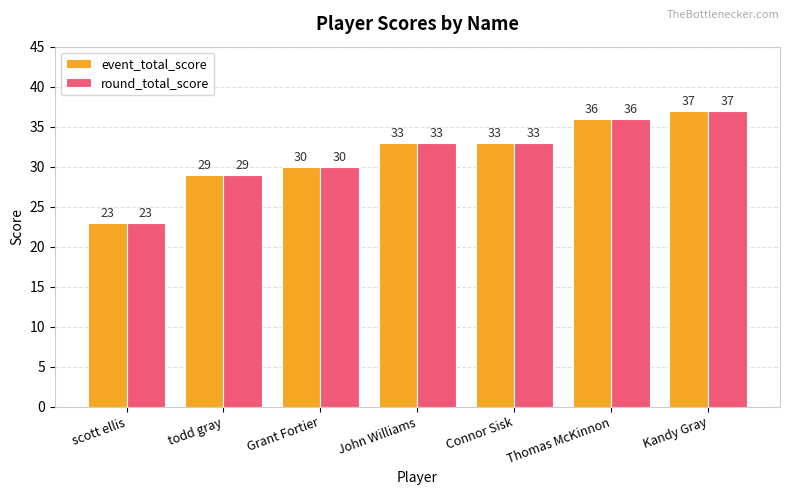

Does the chart contain stacked bars?

No